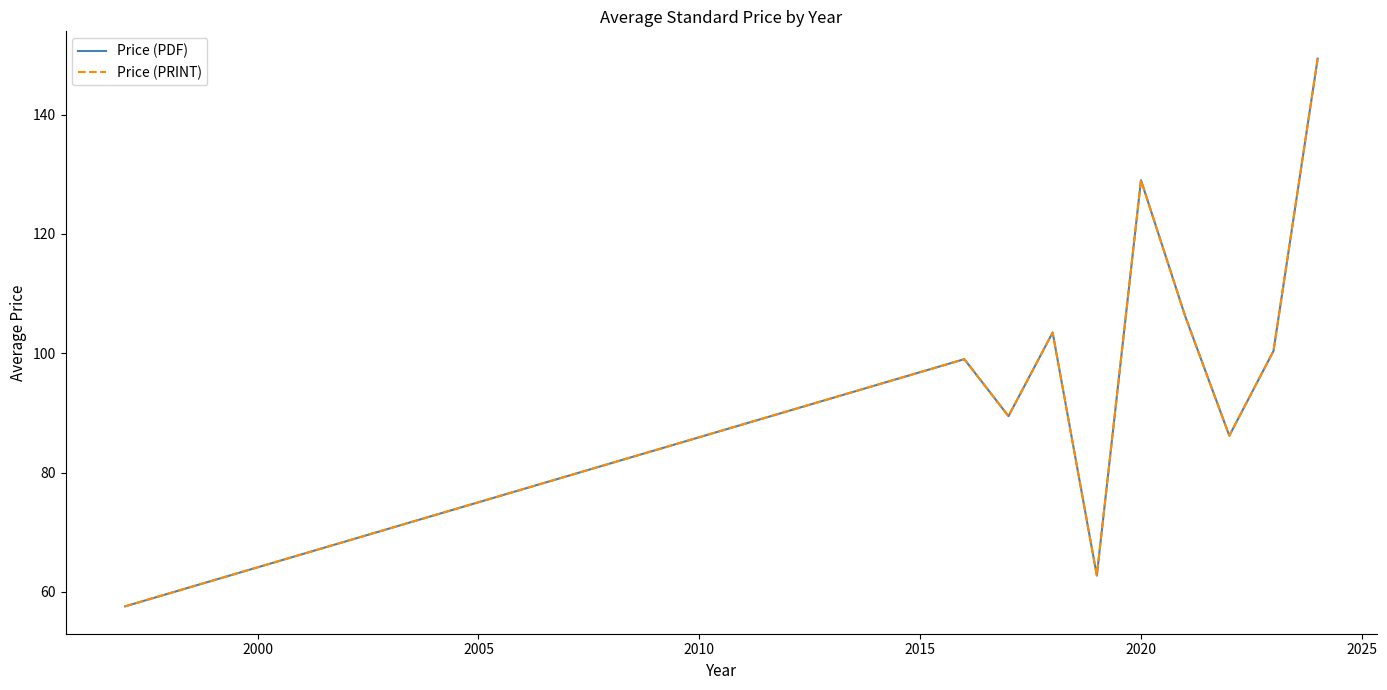

Does the chart have visible grid lines?

No